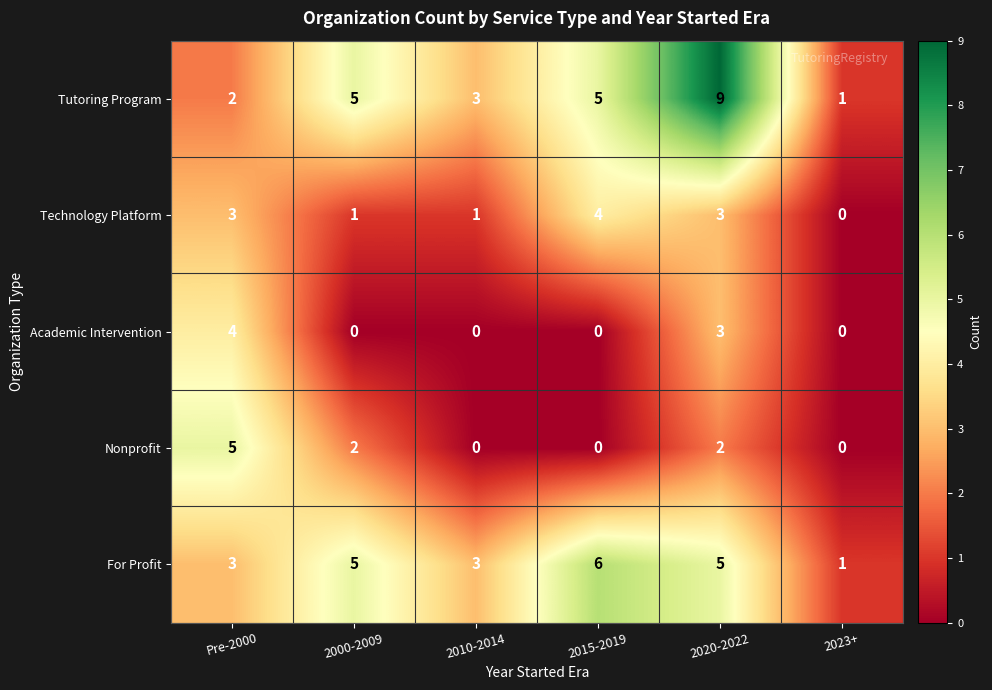

Reading right to left, list all the values displayed in this chart.

Tutoring Program: 1	9	5	3	5	2
Technology Platform: 0	3	4	1	1	3
Academic Intervention: 0	3	0	0	0	4
Nonprofit: 0	2	0	0	2	5
For Profit: 1	5	6	3	5	3